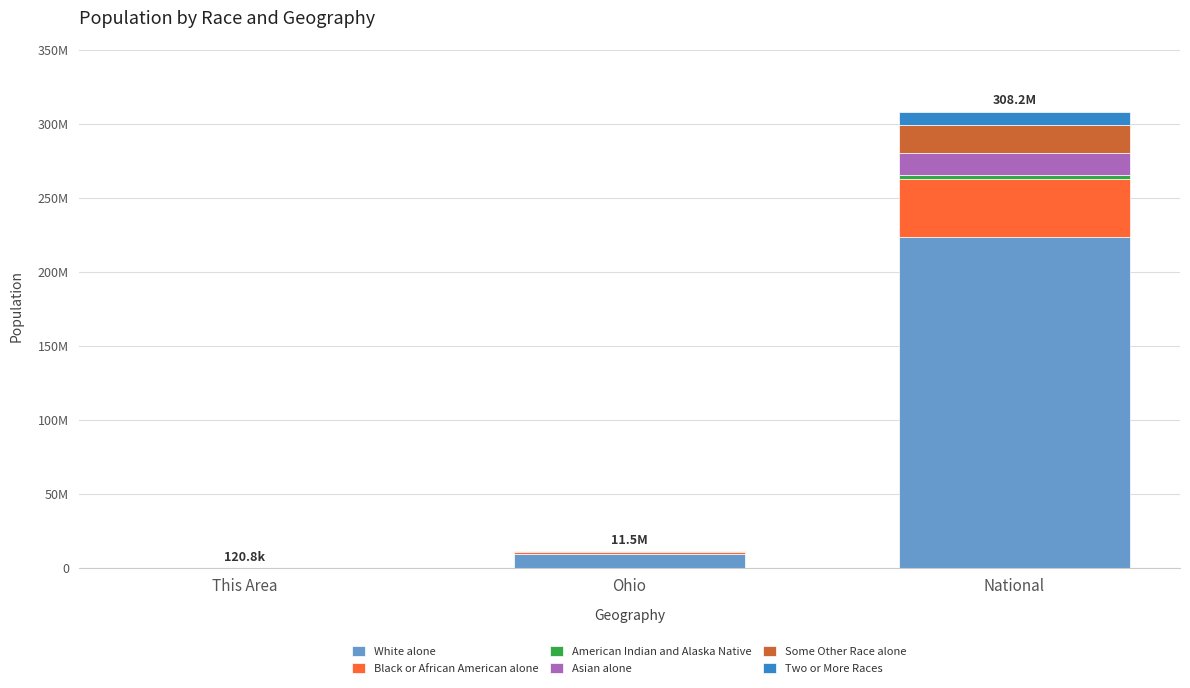

Does the chart contain stacked bars?

Yes